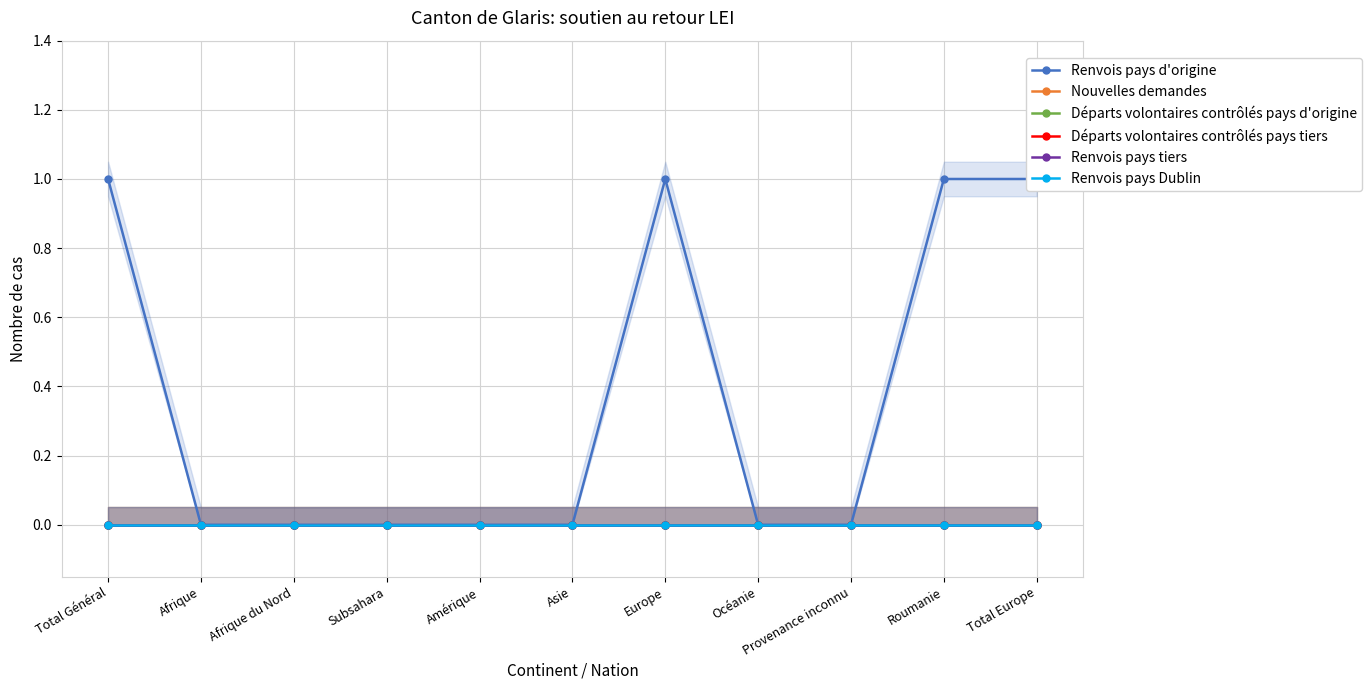

At Provenance inconnu, list the series in order from largest to smallest.

Renvois pays d'origine, Nouvelles demandes, Départs volontaires contrôlés pays d'origine, Départs volontaires contrôlés pays tiers, Renvois pays tiers, Renvois pays Dublin